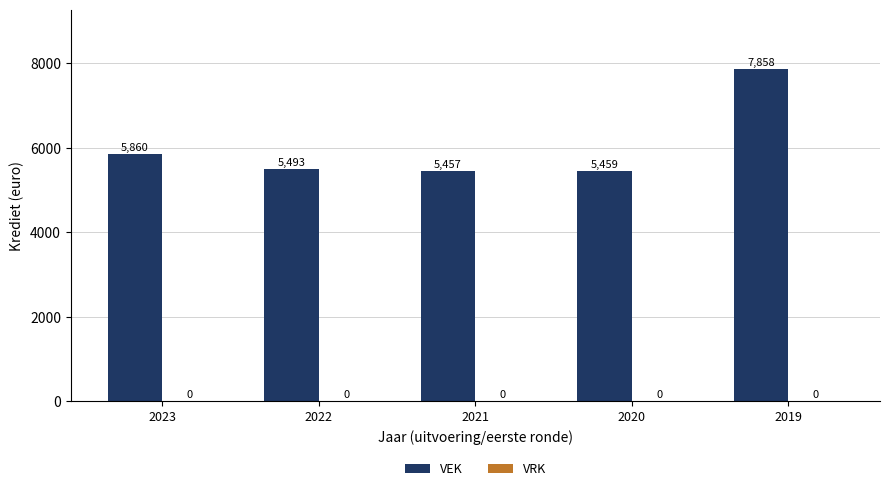

Reading left to right, transcribe all the data shown in this chart.

2023=5860	2022=5493	2021=5457	2020=5459	2019=7858